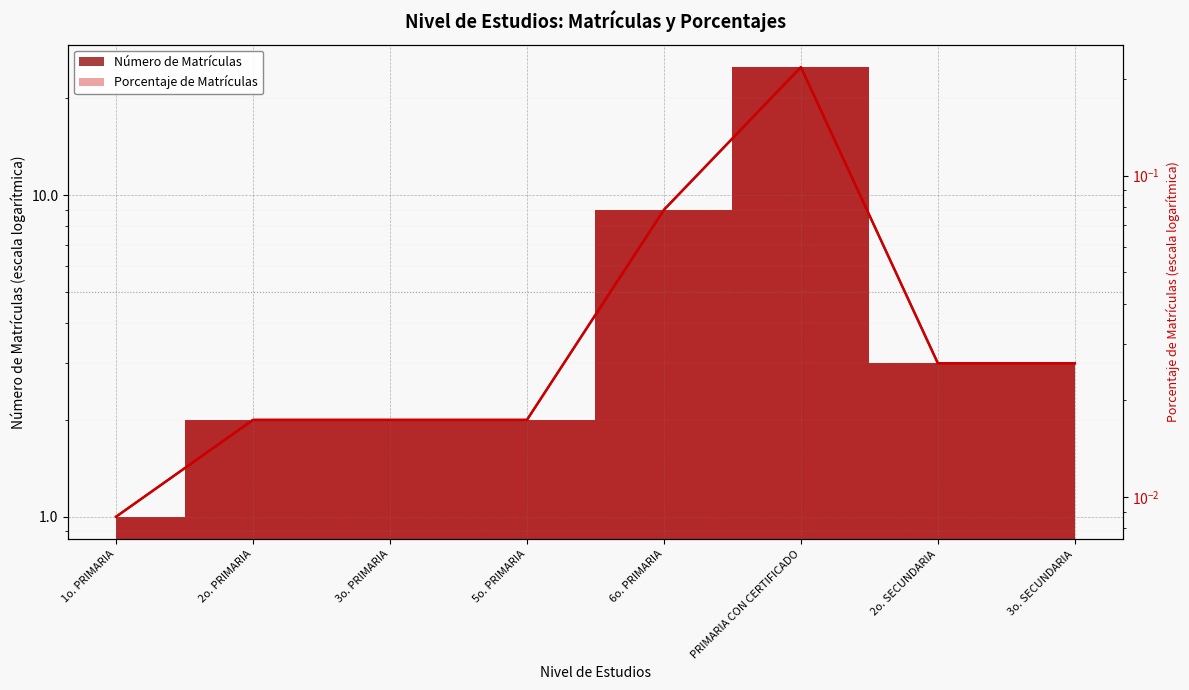

Reading left to right, extract all data points from this chart.

Número de Matrículas: 1o. PRIMARIA=1.0	2o. PRIMARIA=2.0	3o. PRIMARIA=2.0	5o. PRIMARIA=2.0	6o. PRIMARIA=9.0	PRIMARIA CON CERTIFICADO=25.0	2o. SECUNDARIA=3.0	3o. SECUNDARIA=3.0
Porcentaje de Matrículas: 1o. PRIMARIA=0.0	2o. PRIMARIA=0.0	3o. PRIMARIA=0.0	5o. PRIMARIA=0.0	6o. PRIMARIA=0.1	PRIMARIA CON CERTIFICADO=0.2	2o. SECUNDARIA=0.0	3o. SECUNDARIA=0.0